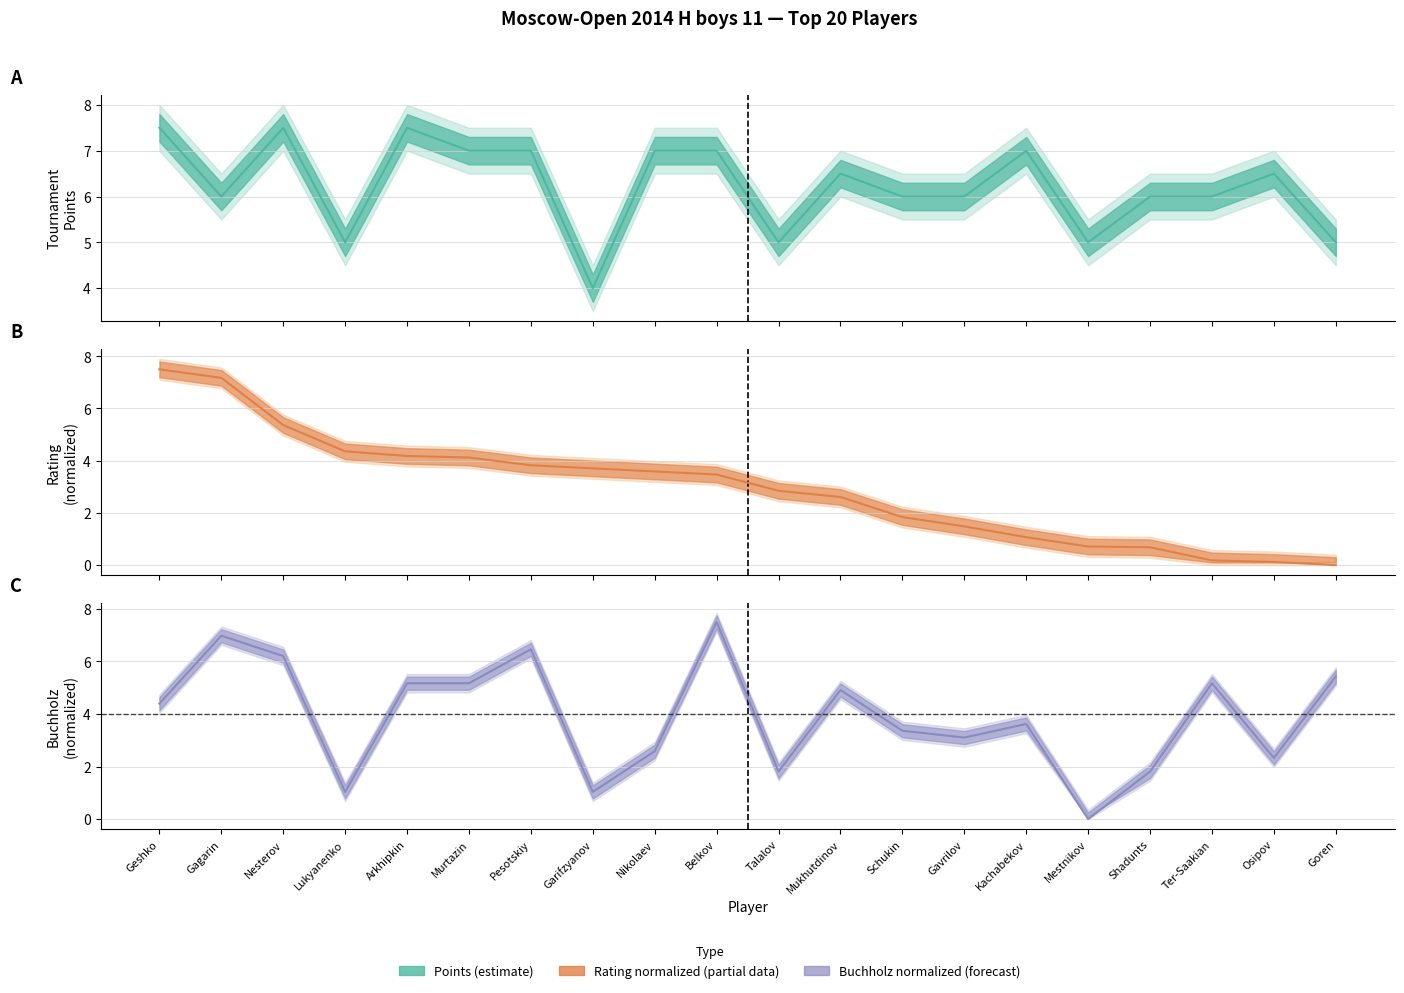

What is the label of the 3rd point from the left?

Nesterov